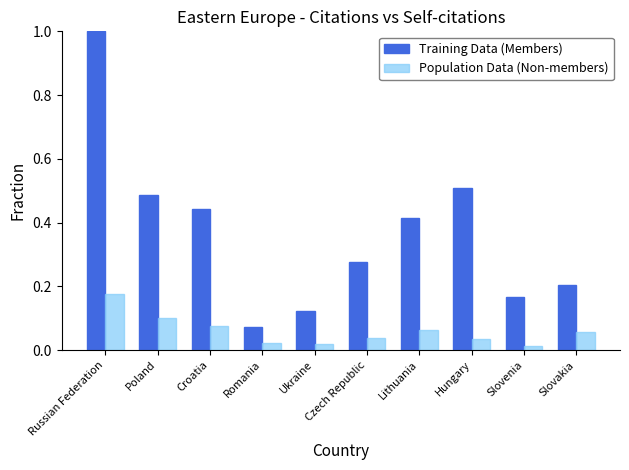

At which label is Training Data (Members) closest to 0?

Romania